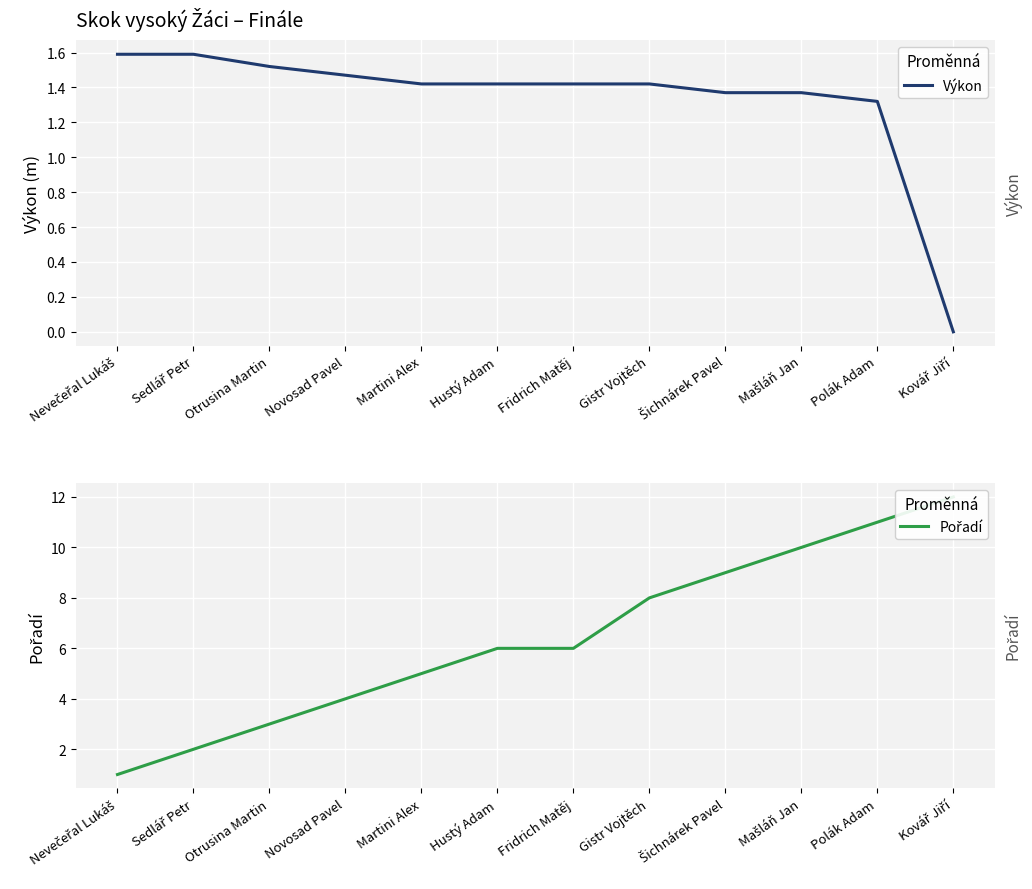

Reading left to right, extract all data points from this chart.

Výkon: 1.6	1.6	1.5	1.5	1.4	1.4	1.4	1.4	1.4	1.4	1.3	0.0
Pořadí: 1.0	2.0	3.0	4.0	5.0	6.0	6.0	8.0	9.0	10.0	11.0	12.0